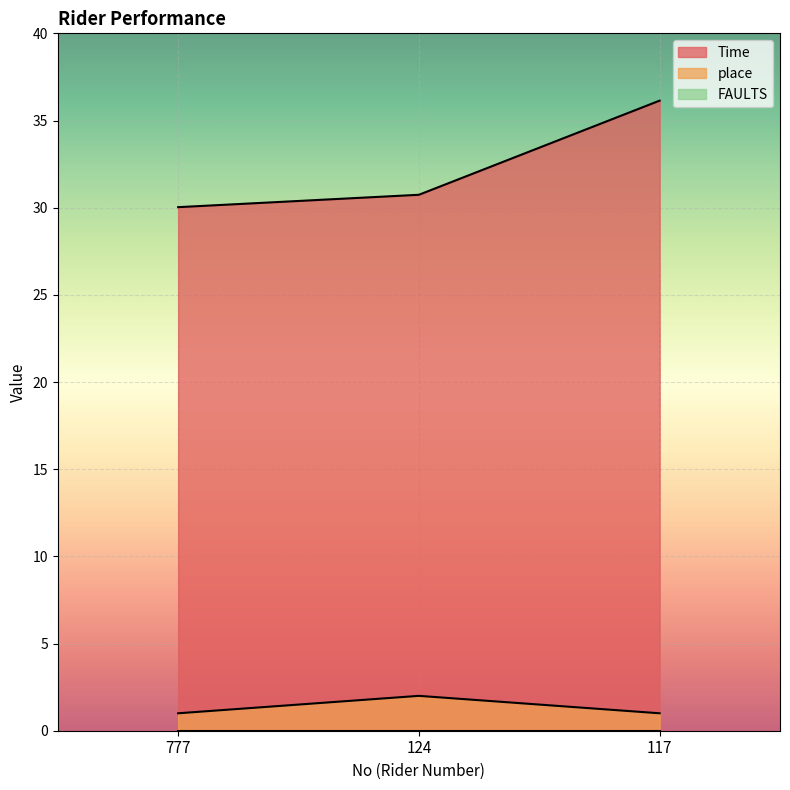

Rank the series by their maximum value, from highest to lowest.

Time, place